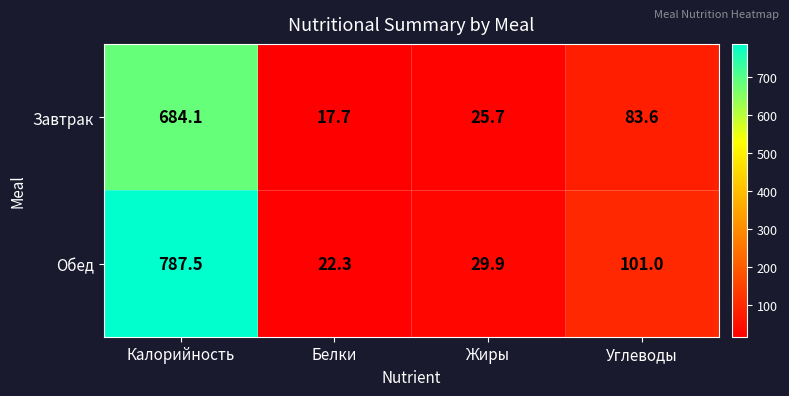

List the series in order of their peak value, lowest first.

Завтрак, Обед